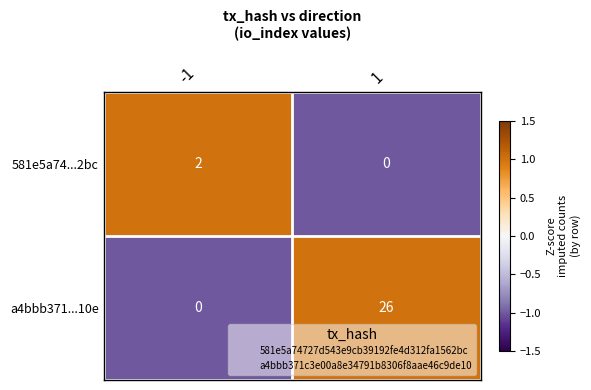

True or false: a4bbb371...10e has a value of 17 at 1.

False